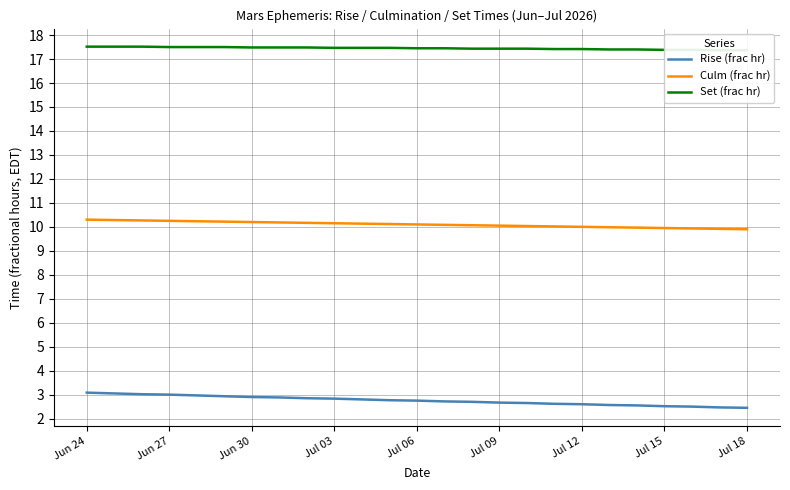

At how many categories does at least one series exceed 10?

25